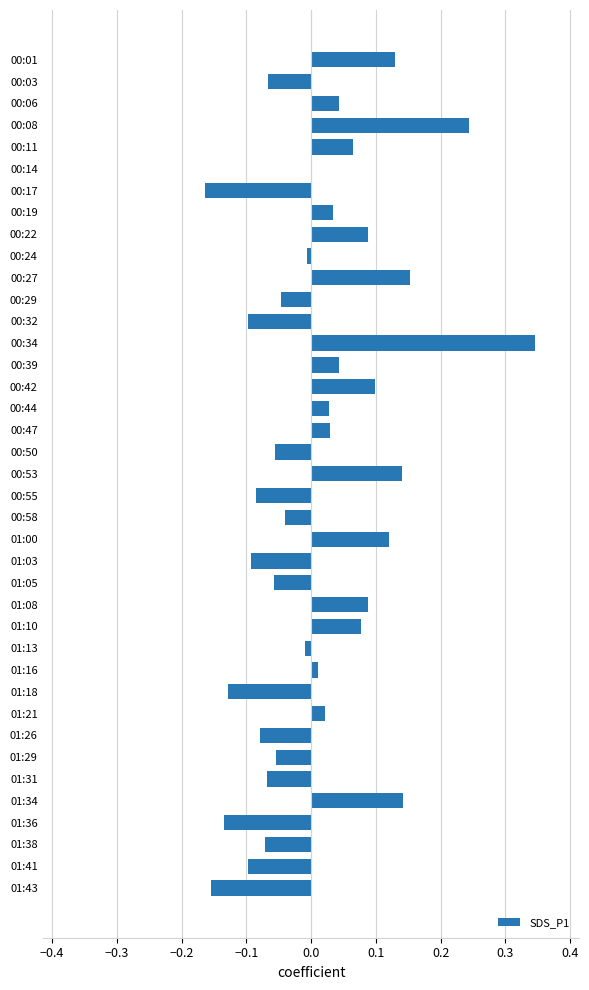

What is the sum of all values?

0.4